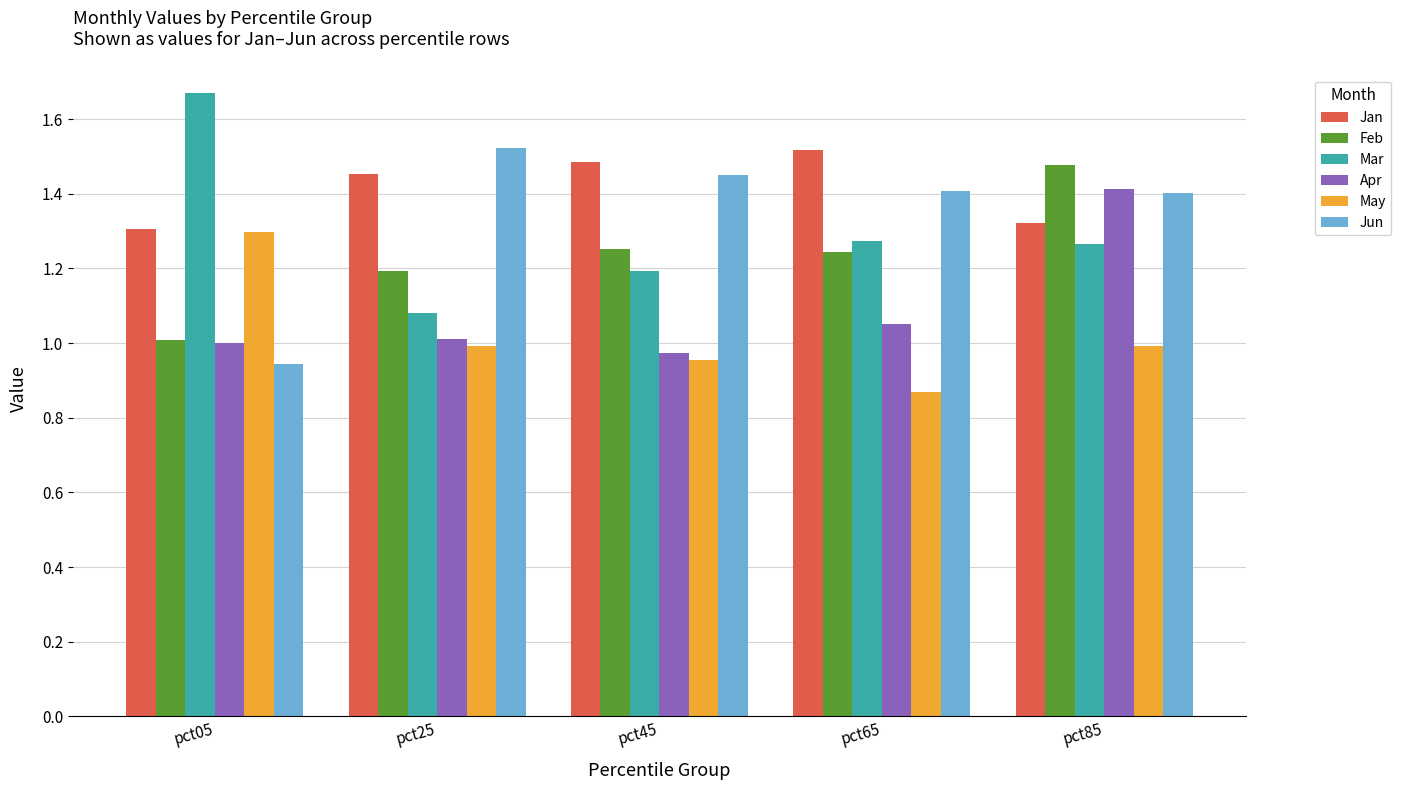

Between pct25 and pct65, which series saw the biggest shift?

Mar